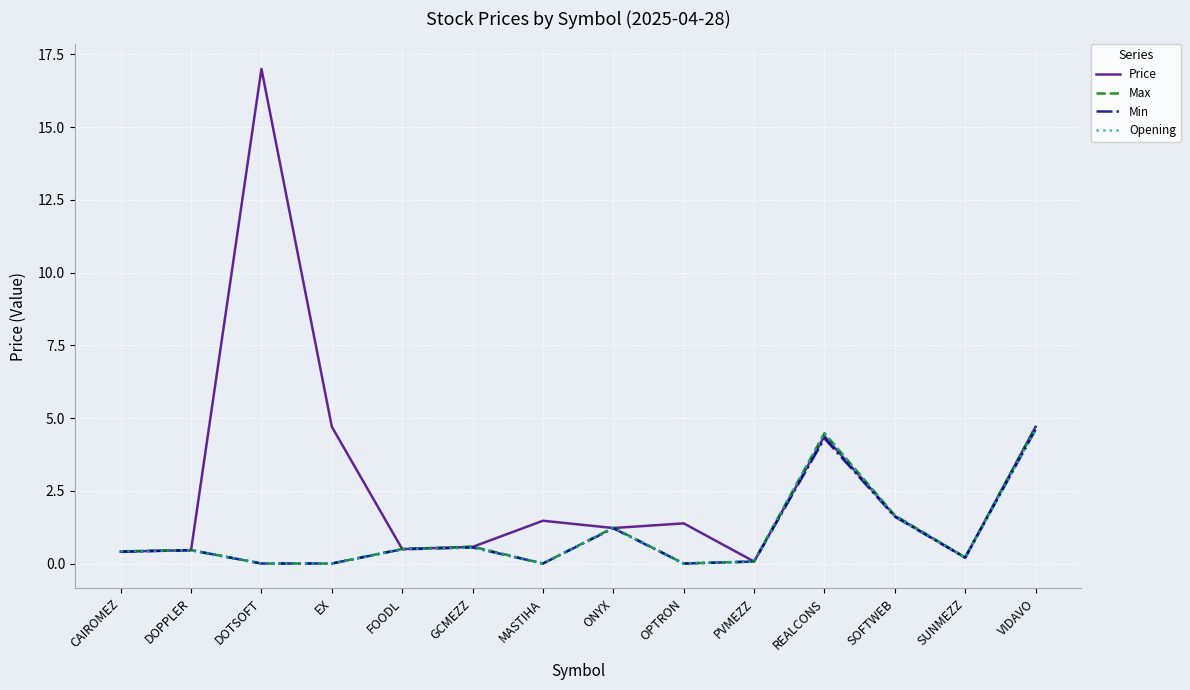

How many lines are shown in the chart?

4